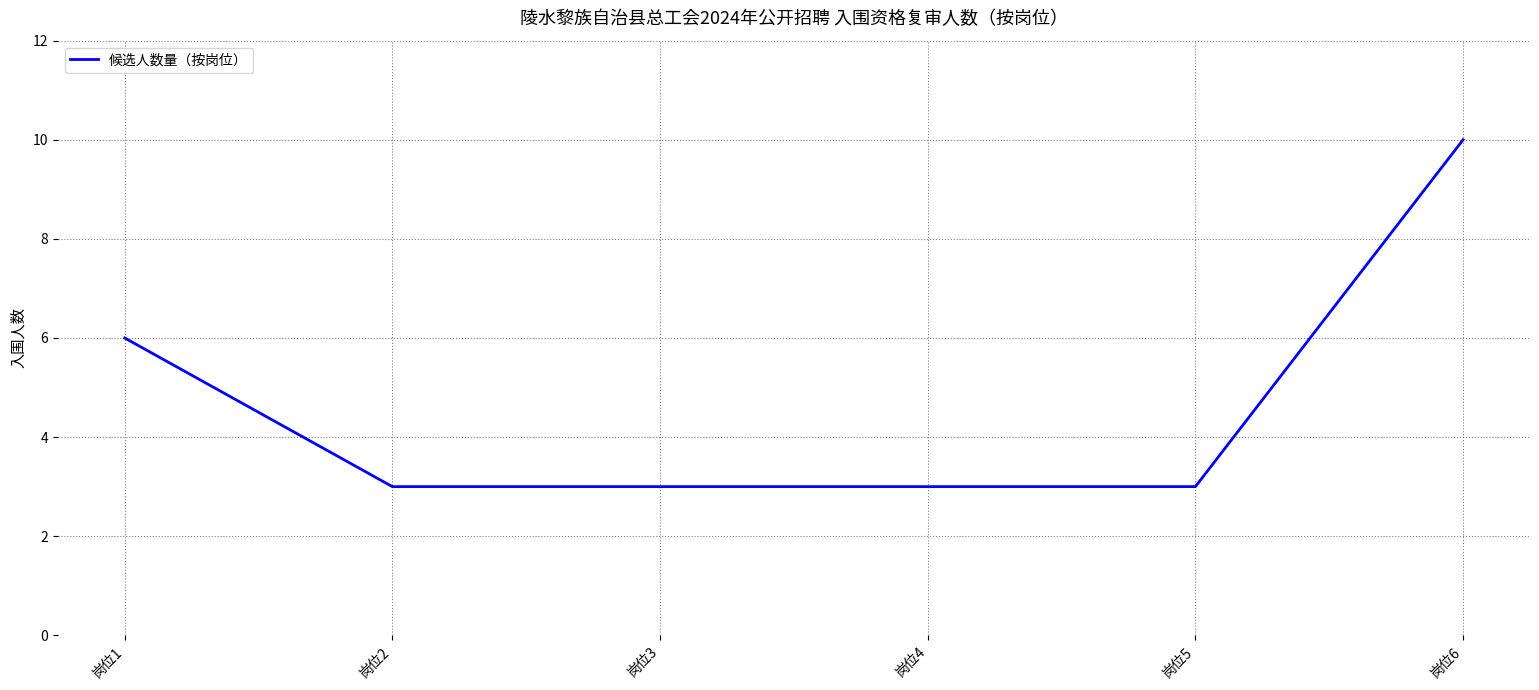

What is the ratio of the value at 岗位5 to the value at 岗位6?

0.3